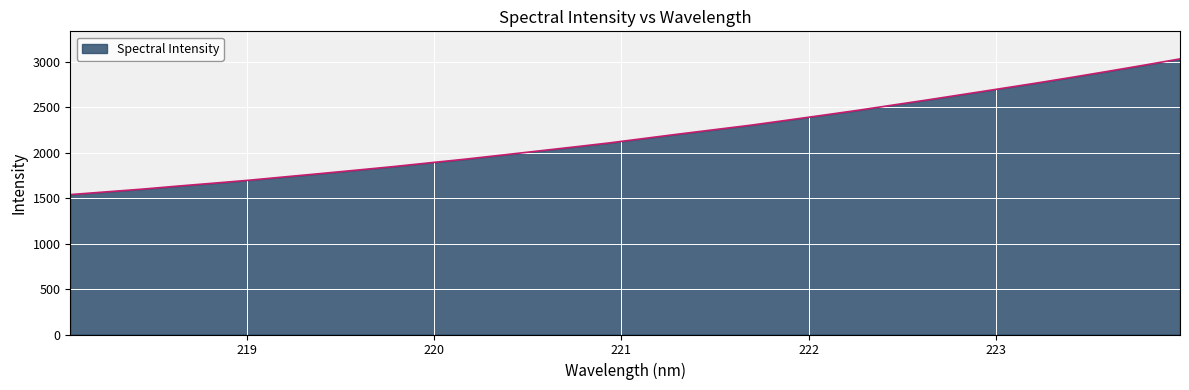

What is the smallest value displayed?

1538.9